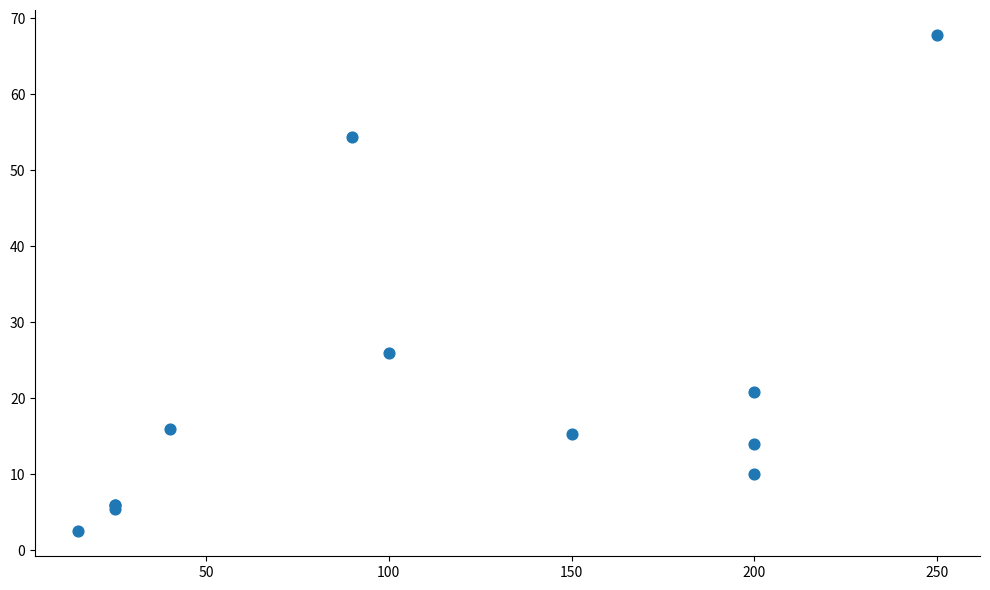

What Y value in the scatter plot is closest to 35?

25.9